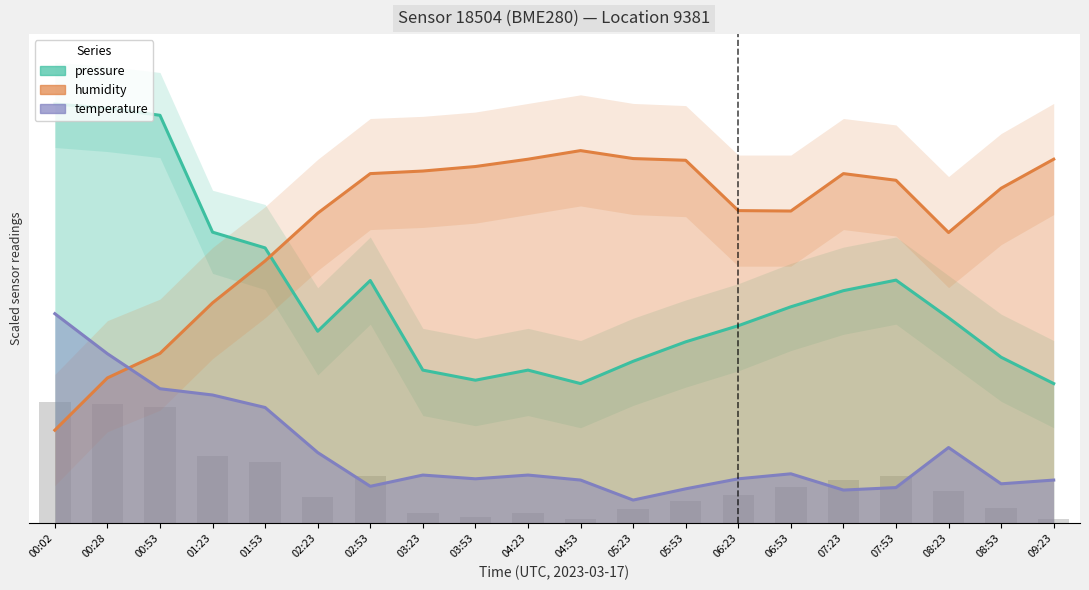

At which category does the chart reach its peak across all series?

00:02